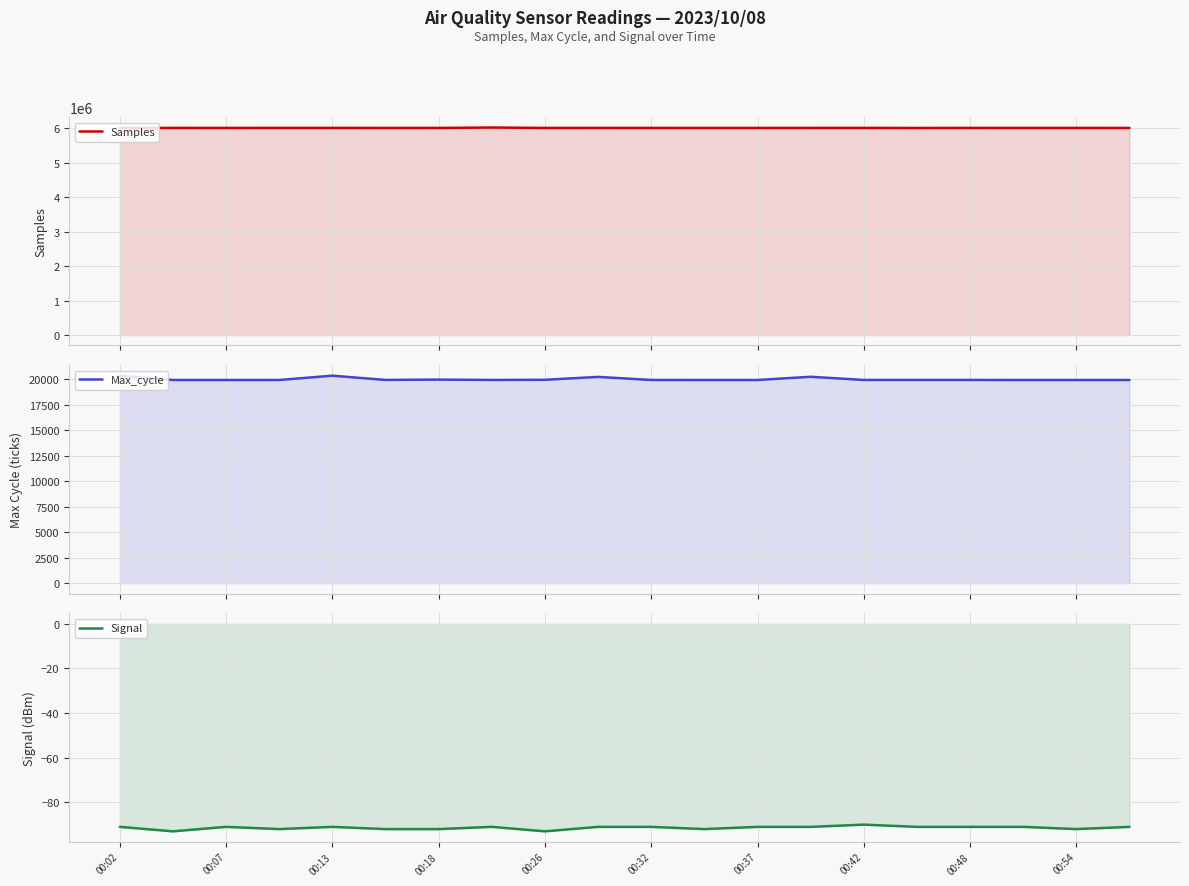

In Signal, how many points are lower than both neighbors (excluding endpoints)?

5